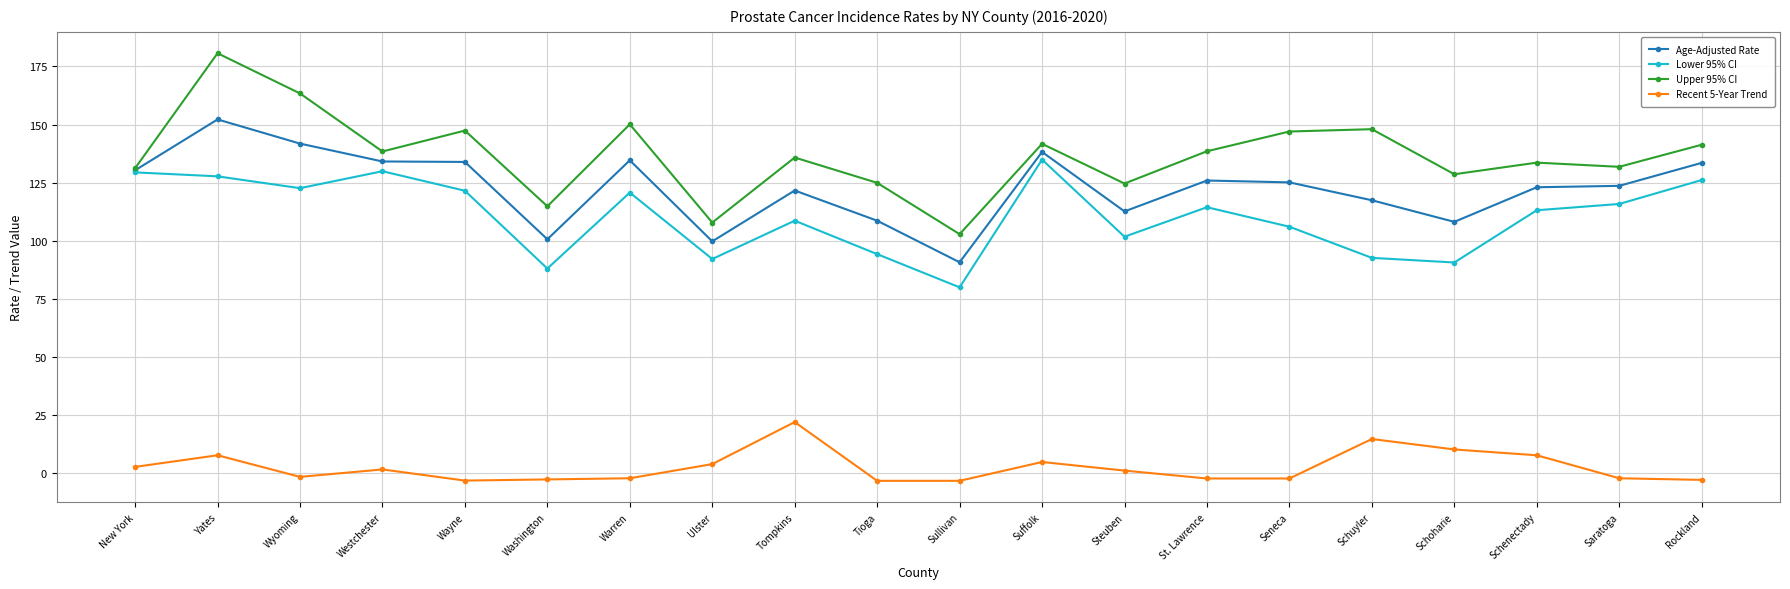

How many lines are shown in the chart?

4